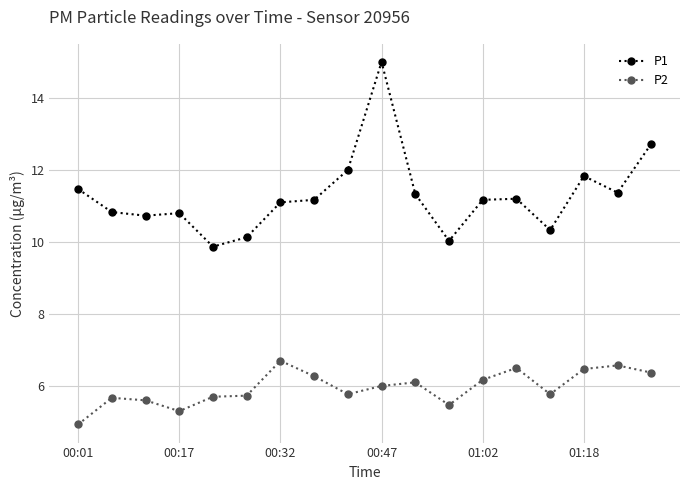

List the series in order of their peak value, lowest first.

P2, P1